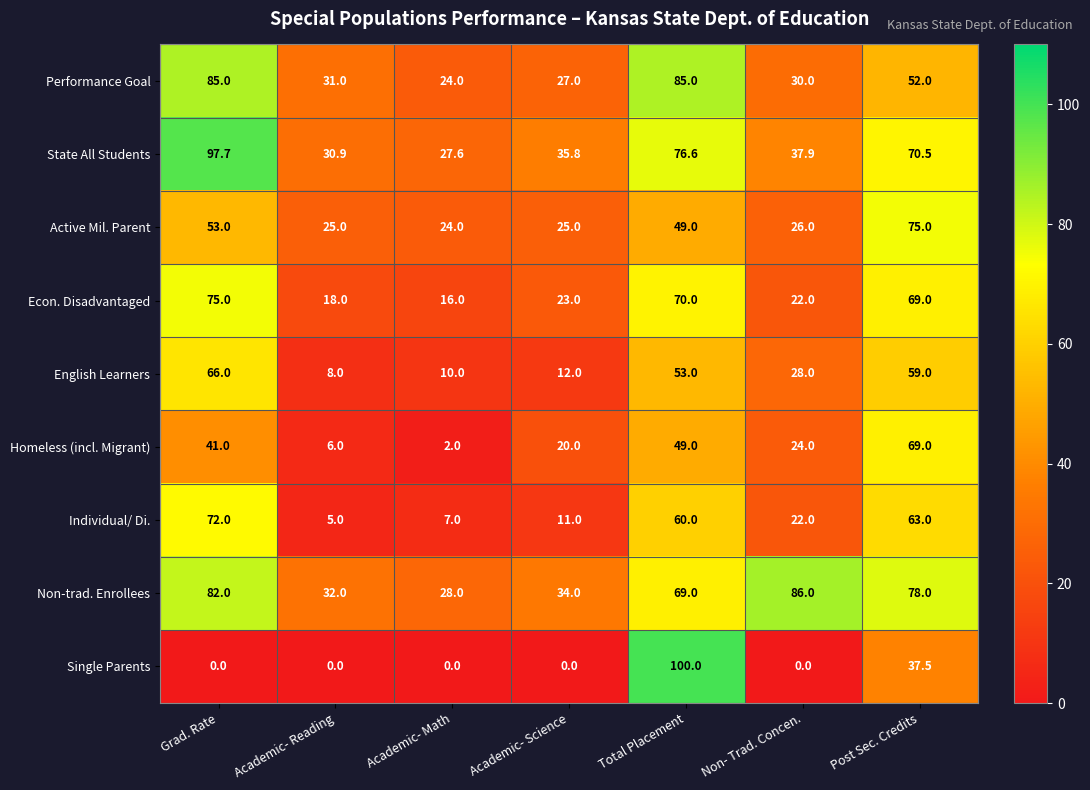

At how many categories does at least one series exceed 61?

4